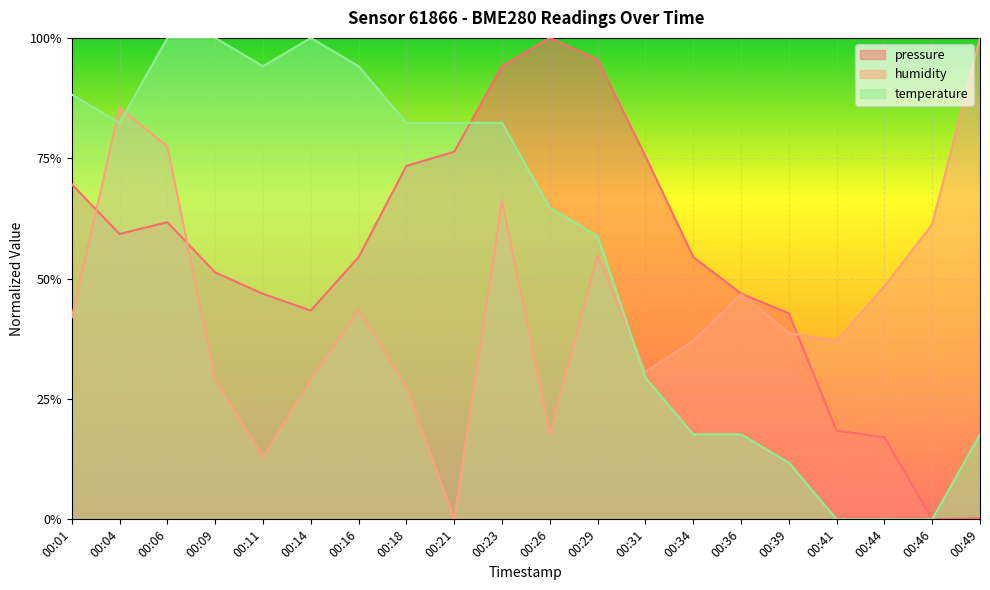

At which label is pressure closest to 0?

00:46